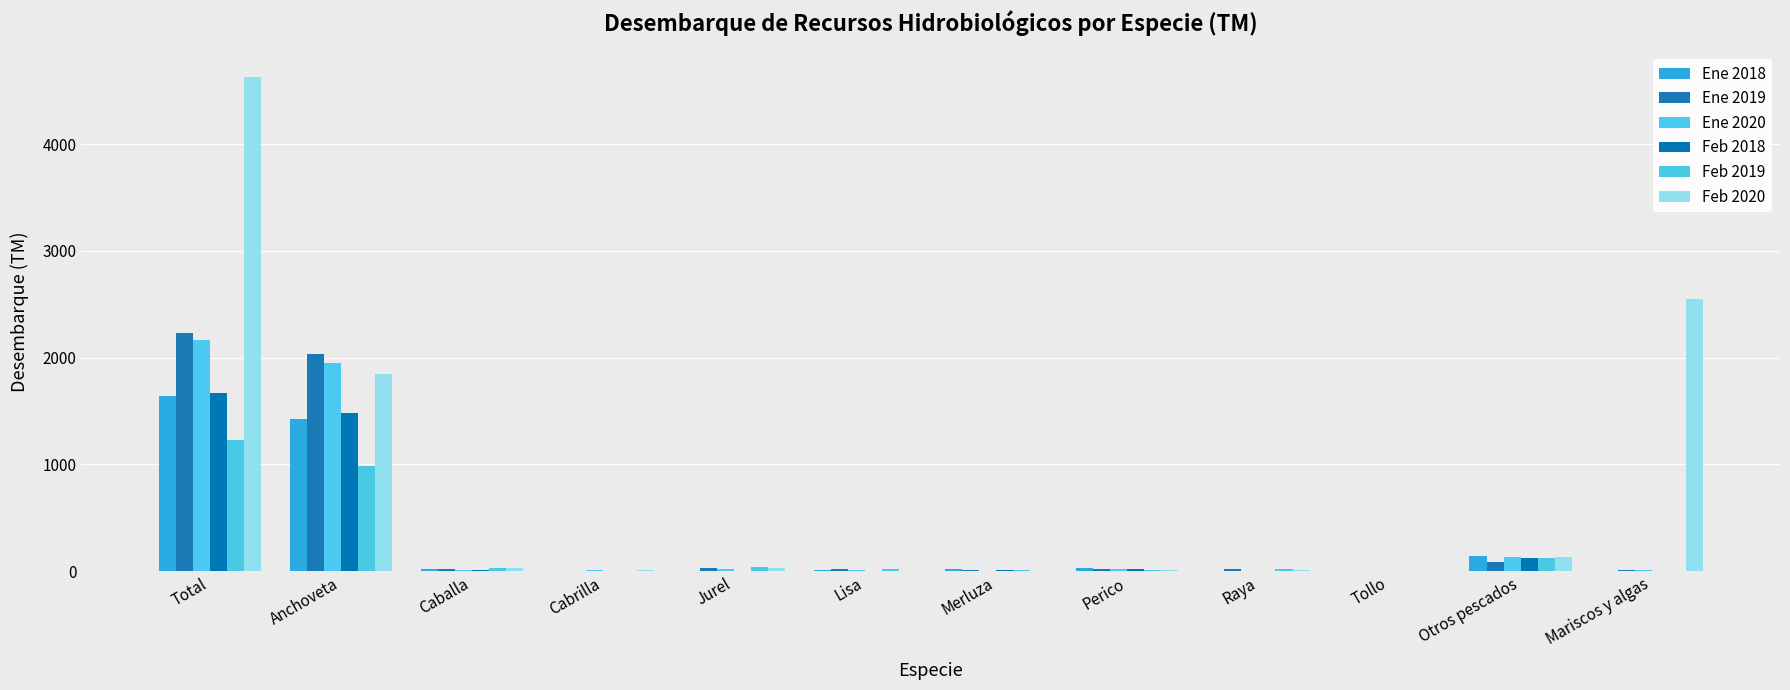

Reading left to right, list all the values displayed in this chart.

Ene 2018: Total=1645.1	Anchoveta=1425.1	Caballa=15.5	Cabrilla=5.0	Jurel=0.0	Lisa=8.5	Merluza=16.5	Perico=25.0	Raya=4.5	Tollo=1.0	Otros pescados=140.0	Mariscos y algas=4.0
Ene 2019: Total=2231.9	Anchoveta=2036.9	Caballa=16.0	Cabrilla=0.0	Jurel=25.0	Lisa=17.5	Merluza=11.0	Perico=18.0	Raya=16.5	Tollo=1.0	Otros pescados=83.5	Mariscos y algas=6.5
Ene 2020: Total=2166.7	Anchoveta=1952.0	Caballa=12.5	Cabrilla=8.4	Jurel=18.8	Lisa=9.0	Merluza=2.0	Perico=20.6	Raya=5.3	Tollo=0.0	Otros pescados=130.0	Mariscos y algas=8.1
Feb 2018: Total=1664.5	Anchoveta=1481.1	Caballa=6.8	Cabrilla=3.0	Jurel=0.0	Lisa=4.0	Merluza=14.8	Perico=20.9	Raya=2.6	Tollo=1.4	Otros pescados=124.7	Mariscos y algas=5.0
Feb 2019: Total=1225.9	Anchoveta=981.3	Caballa=26.2	Cabrilla=2.2	Jurel=35.5	Lisa=18.0	Merluza=6.8	Perico=14.6	Raya=15.0	Tollo=1.0	Otros pescados=120.2	Mariscos y algas=5.0
Feb 2020: Total=4634.2	Anchoveta=1849.9	Caballa=30.9	Cabrilla=7.5	Jurel=25.7	Lisa=5.5	Merluza=1.5	Perico=14.8	Raya=7.6	Tollo=5.5	Otros pescados=135.0	Mariscos y algas=2550.2